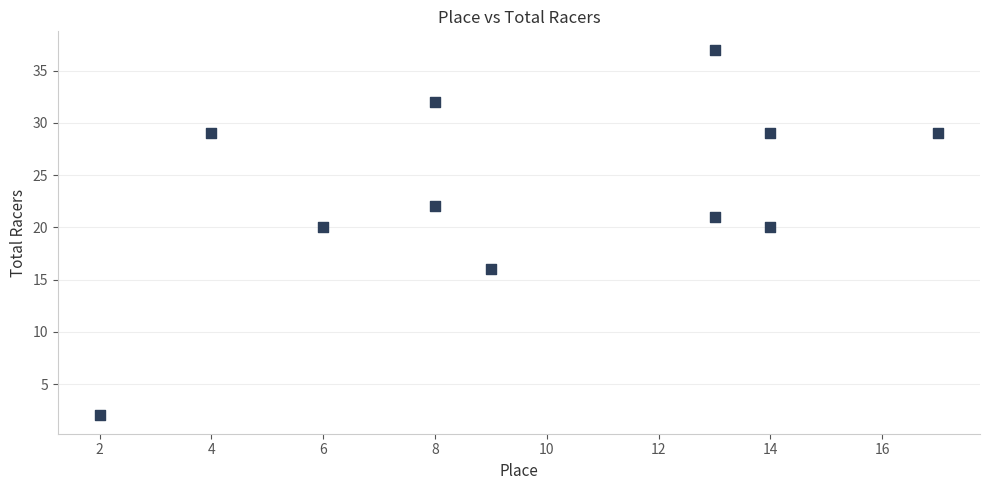

What is the range of X values (max minus min)?

15